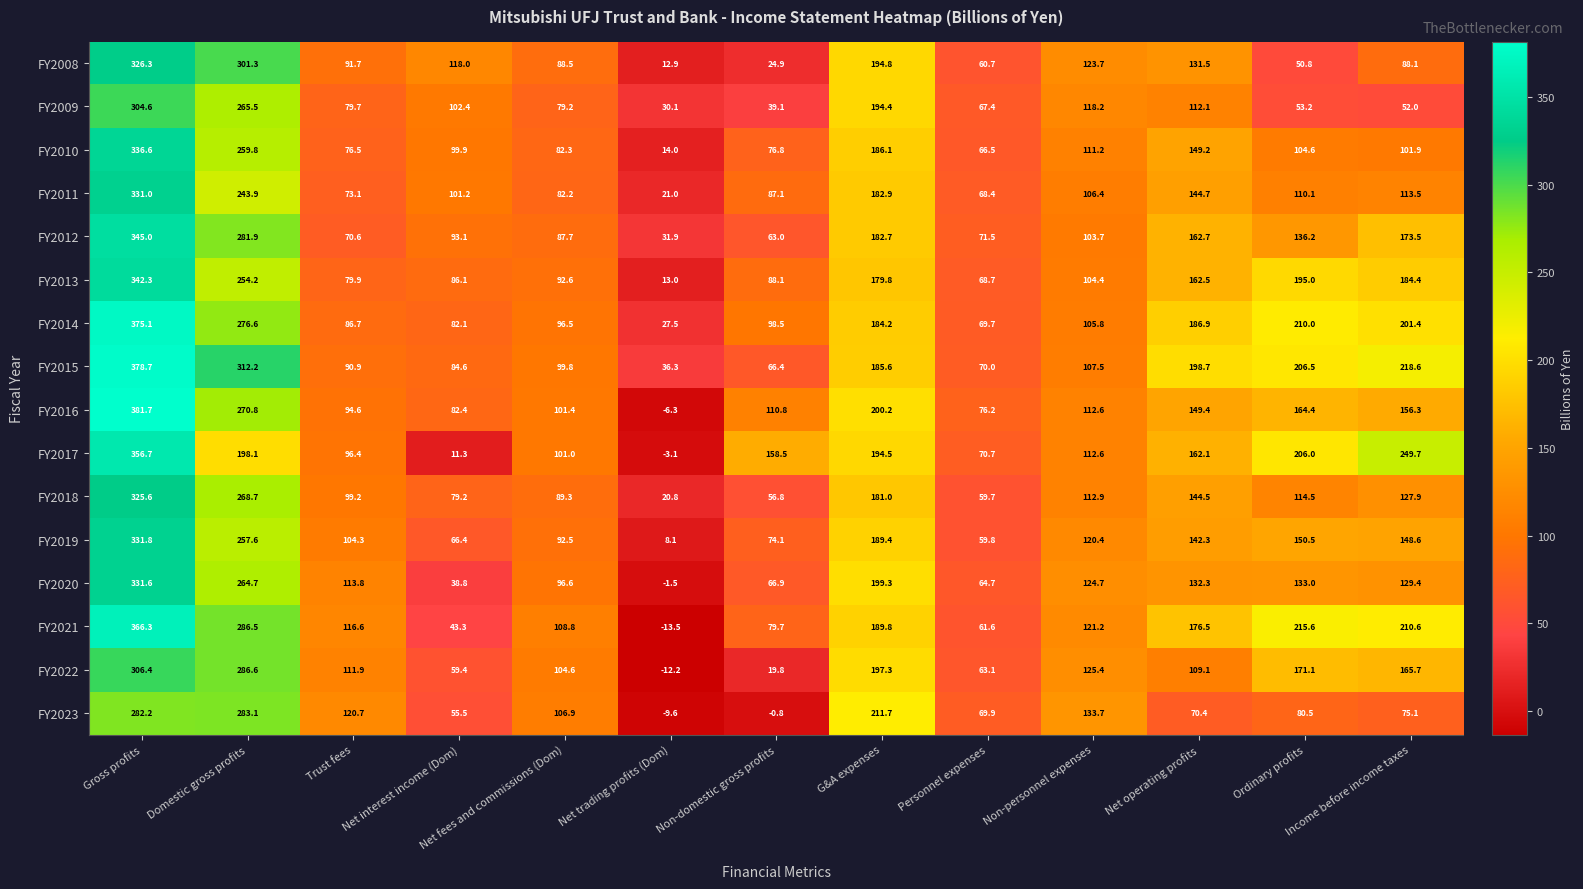

Rank the series at Net operating profits from highest to lowest value.

FY2015, FY2014, FY2021, FY2012, FY2013, FY2017, FY2016, FY2010, FY2011, FY2018, FY2019, FY2020, FY2008, FY2009, FY2022, FY2023